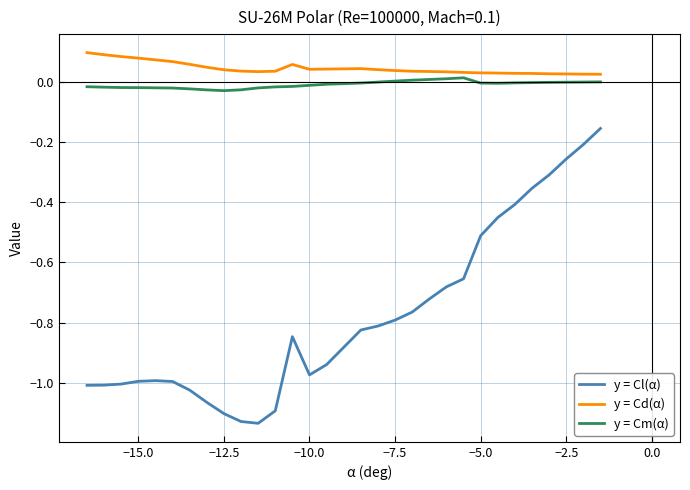

Which series has the largest total across all categories?

y = Cd(α)